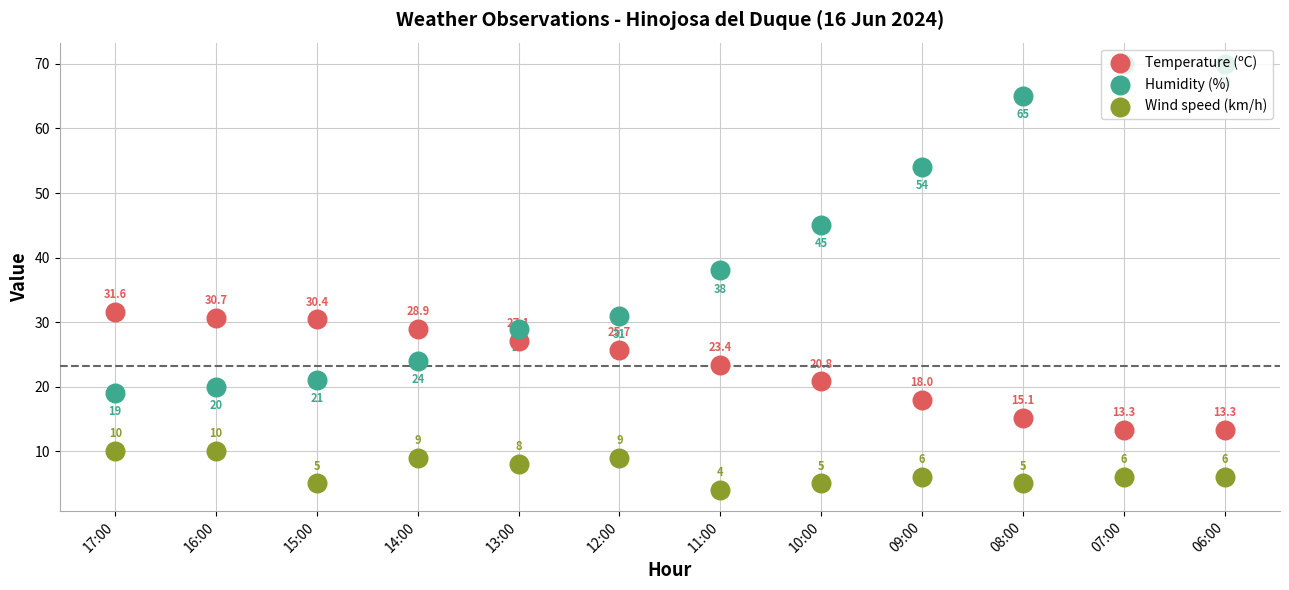

What are all the series names shown in the legend?

Temperature (ºC), Humidity (%), Wind speed (km/h)